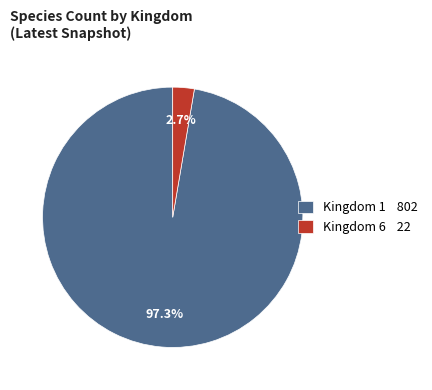

Rank the categories by value from highest to lowest.

Kingdom 1 802, Kingdom 6 22